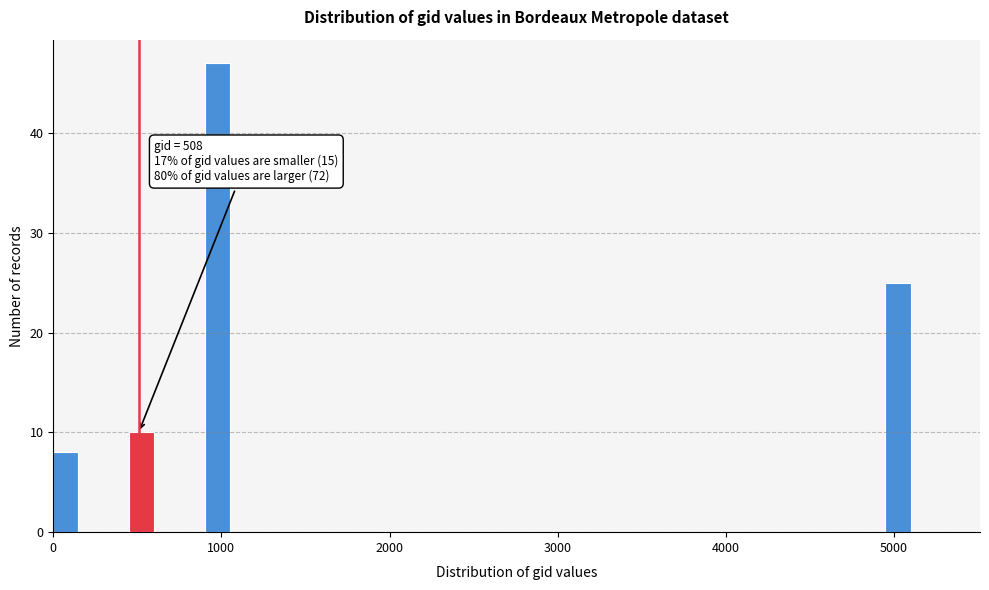

Read against the x-axis, roughly where is the centre of the tallest bar?

1000